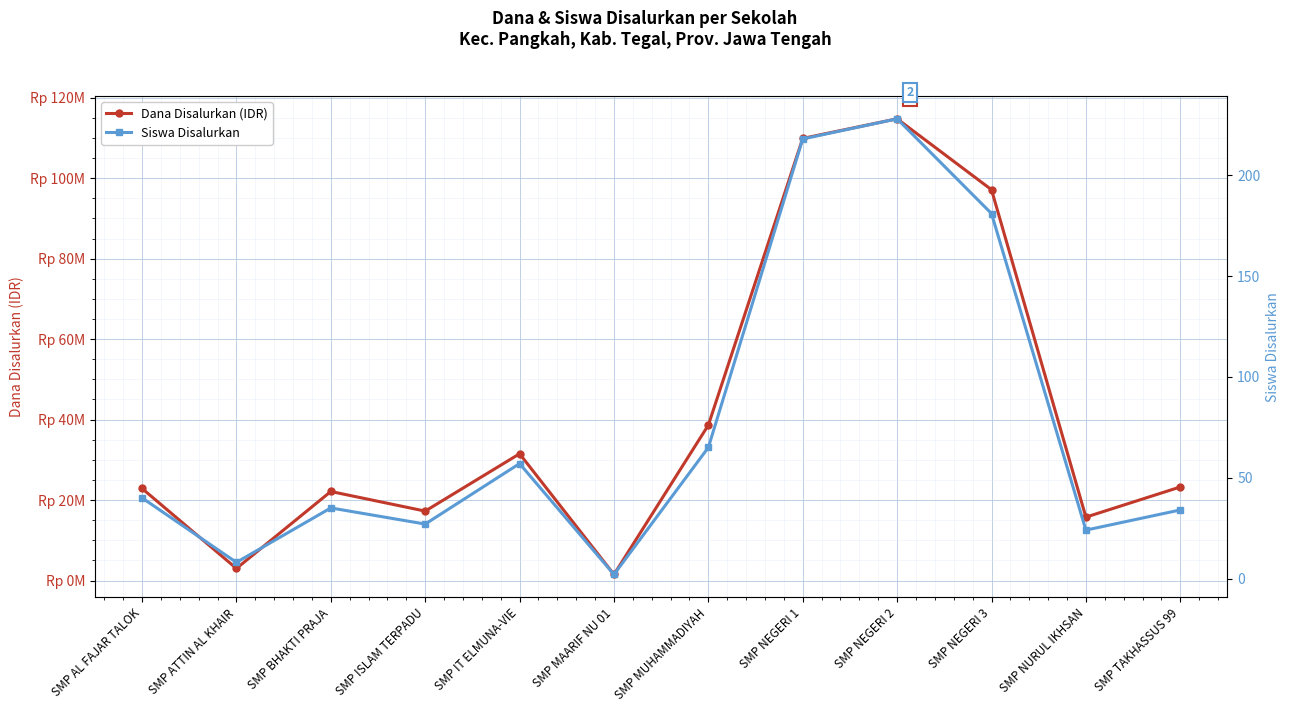

What is the difference between the maximum and minimum values in the Dana Disalurkan (IDR) series?

113250000